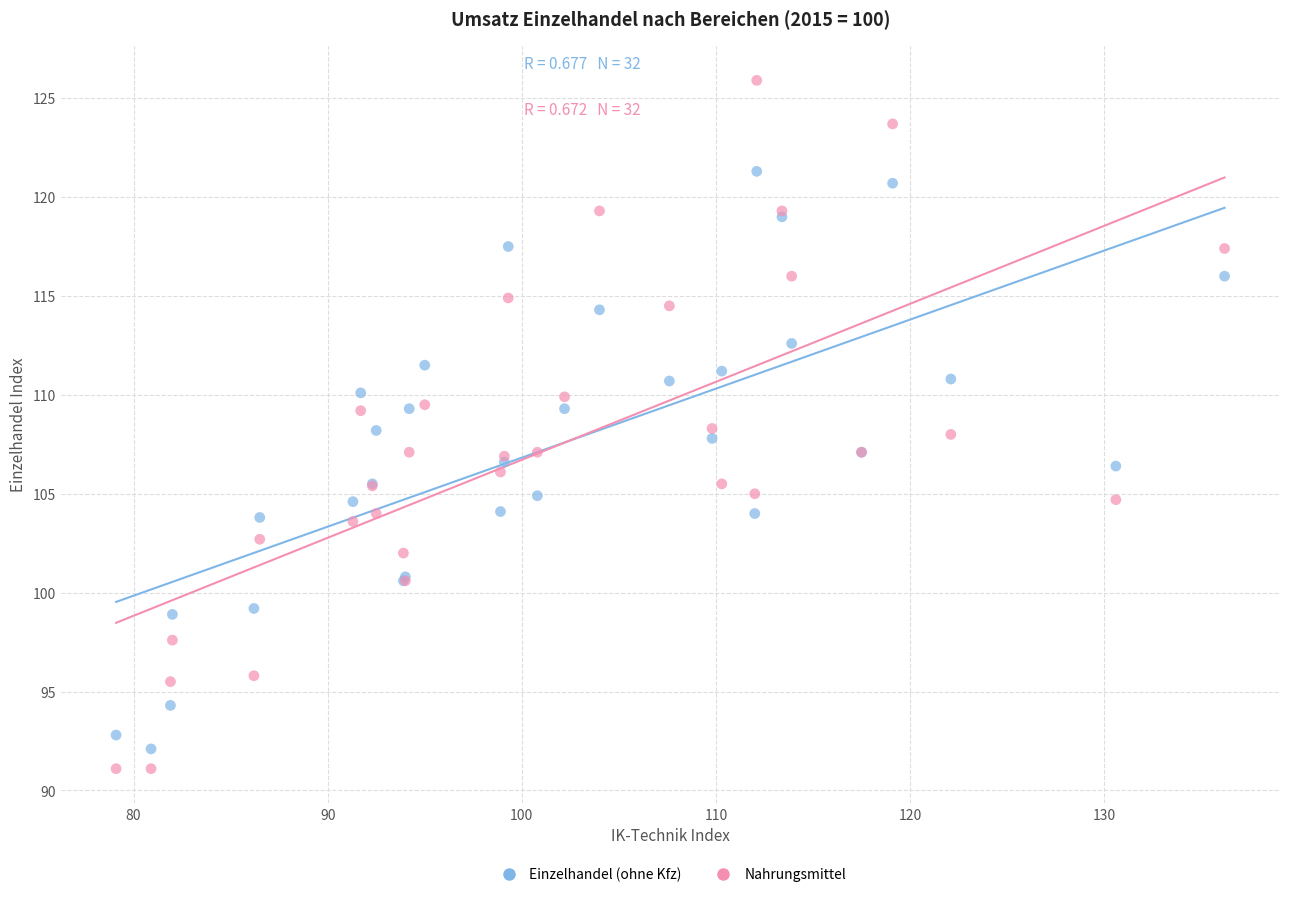

Which series reaches the maximum Y coordinate?

Nahrungsmittel